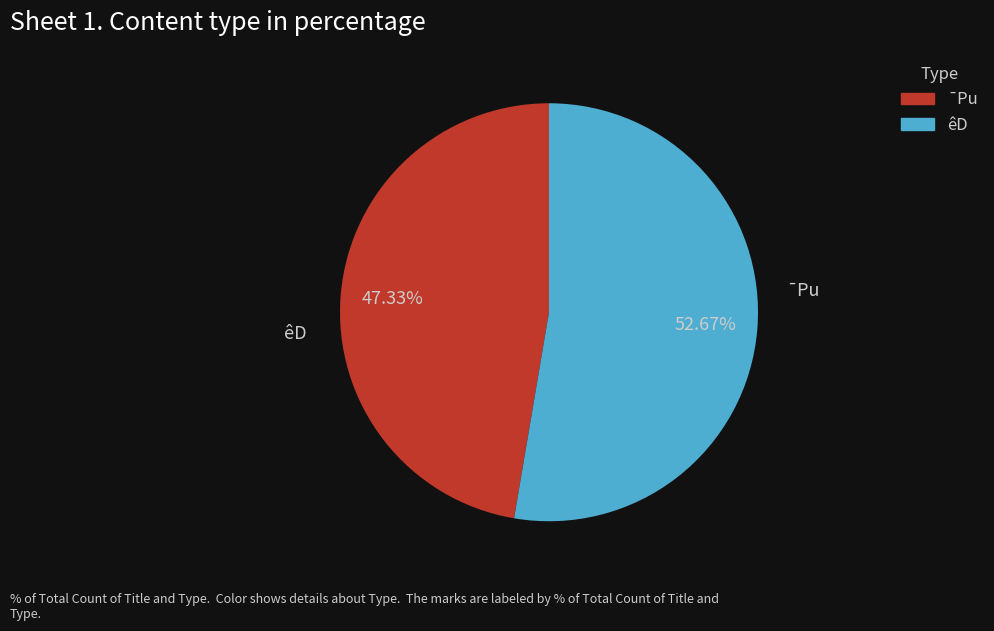

Is there any slice that represents more than half of the pie?

Yes